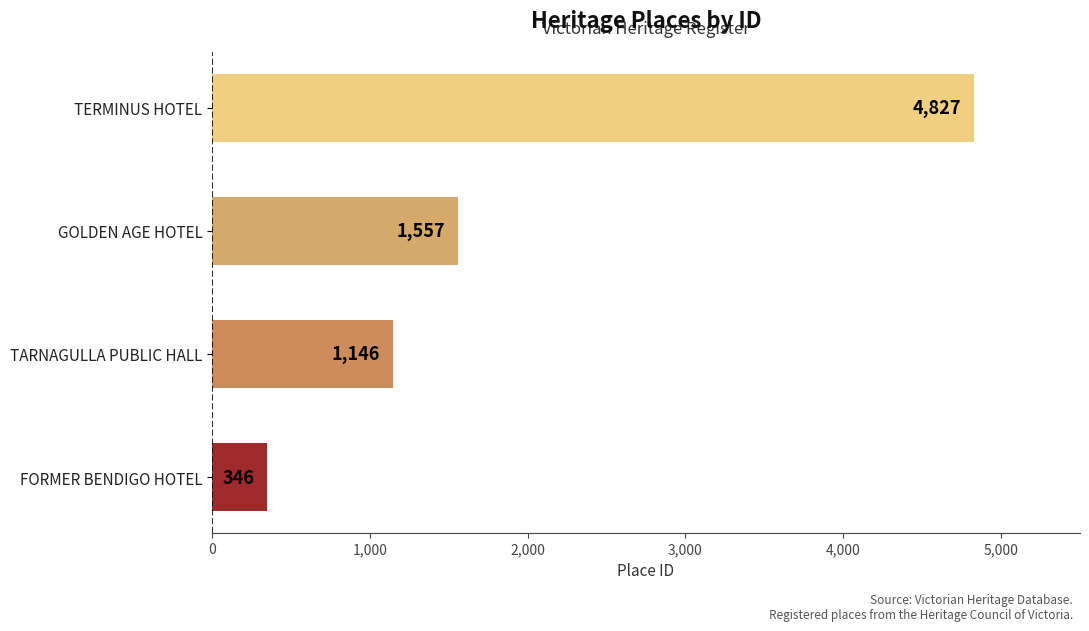

At which category does the chart reach its minimum across all series?

FORMER BENDIGO HOTEL